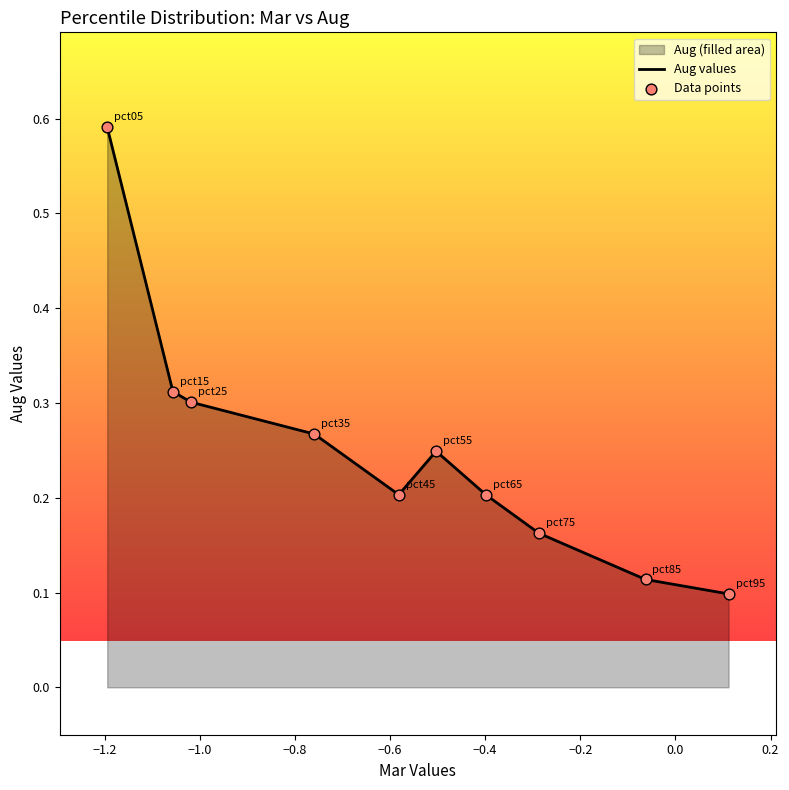

Which series has the largest total across all categories?

Aug values